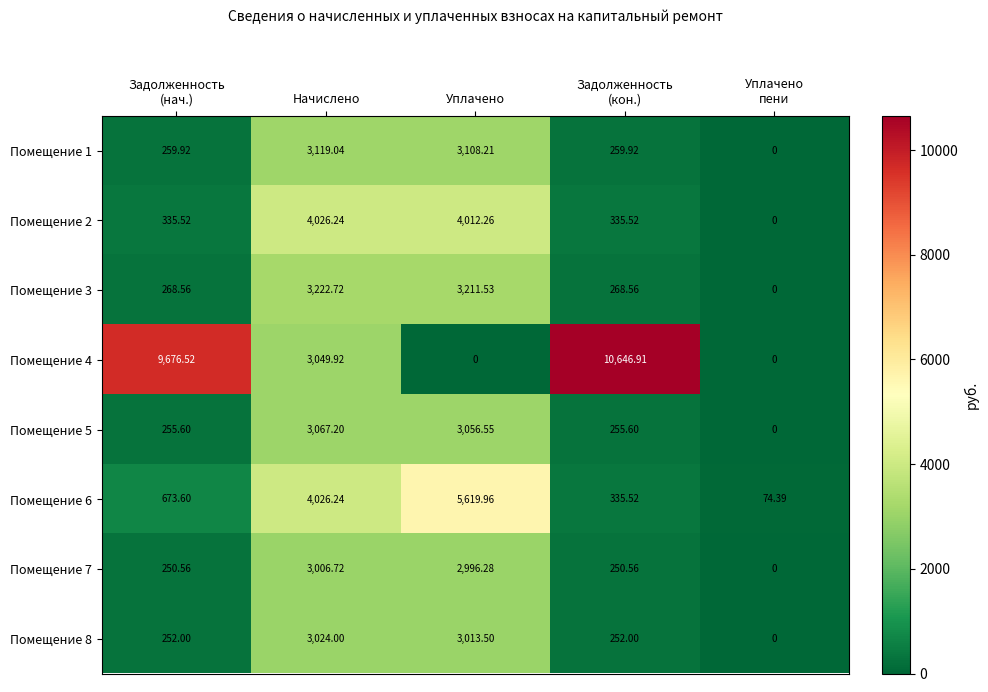

At which category is the sum across all series the highest?

Начислено